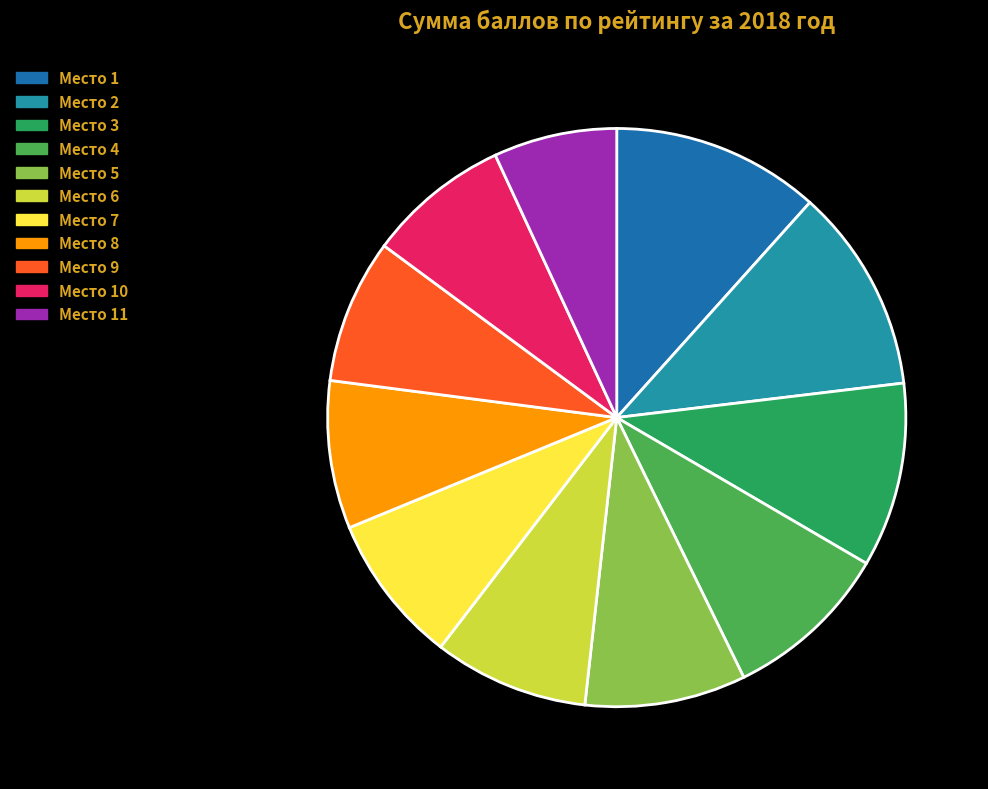

The Место 3 slice represents 10% of the pie. True or false?

True